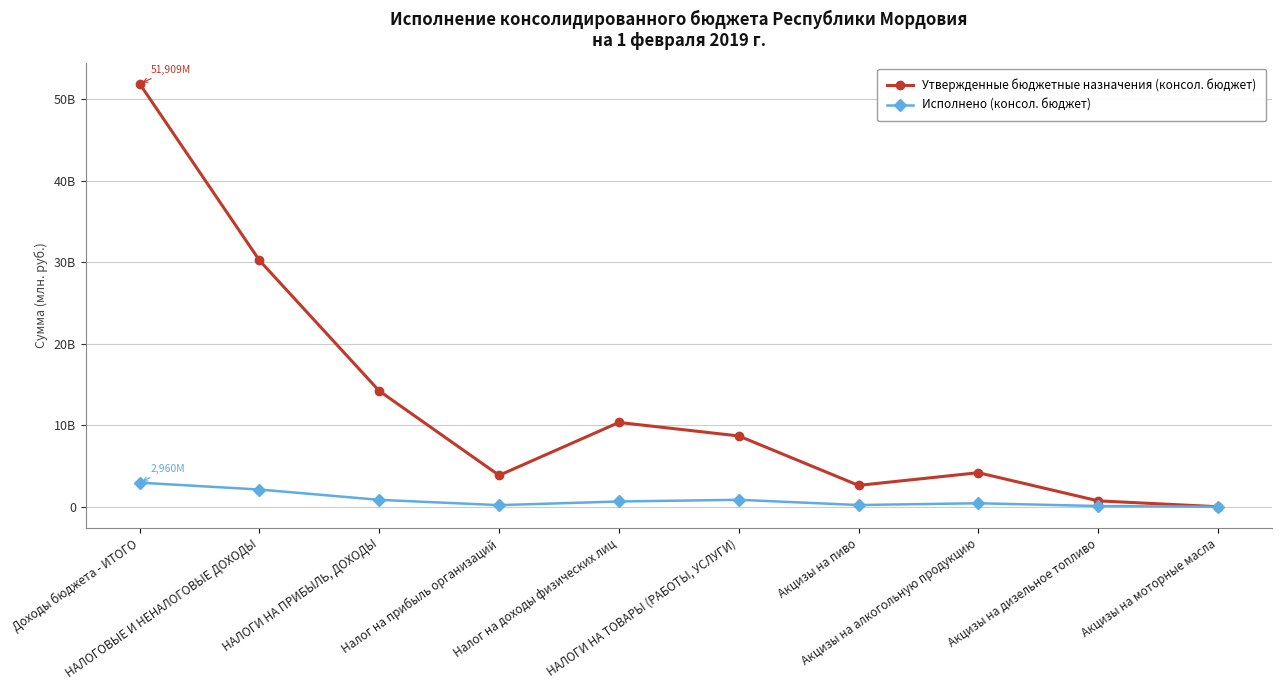

Reading left to right, transcribe all the data shown in this chart.

Утвержденные бюджетные назначения (консол. бюджет): 51908.9	30225.1	14206.7	3856.9	10349.9	8691.5	2625.0	4180.7	727.9	5.1
Исполнено (консол. бюджет): 2959.7	2115.6	850.3	200.7	649.6	855.9	214.1	432.9	91.2	0.7